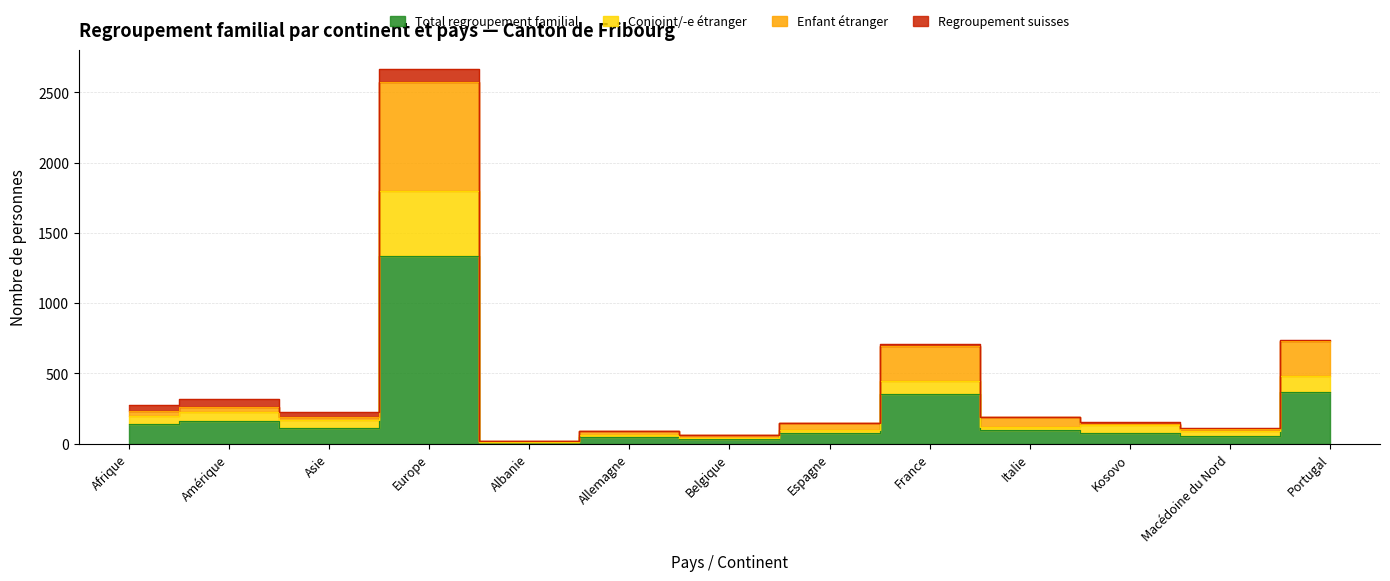

What position from the left is Afrique?

1